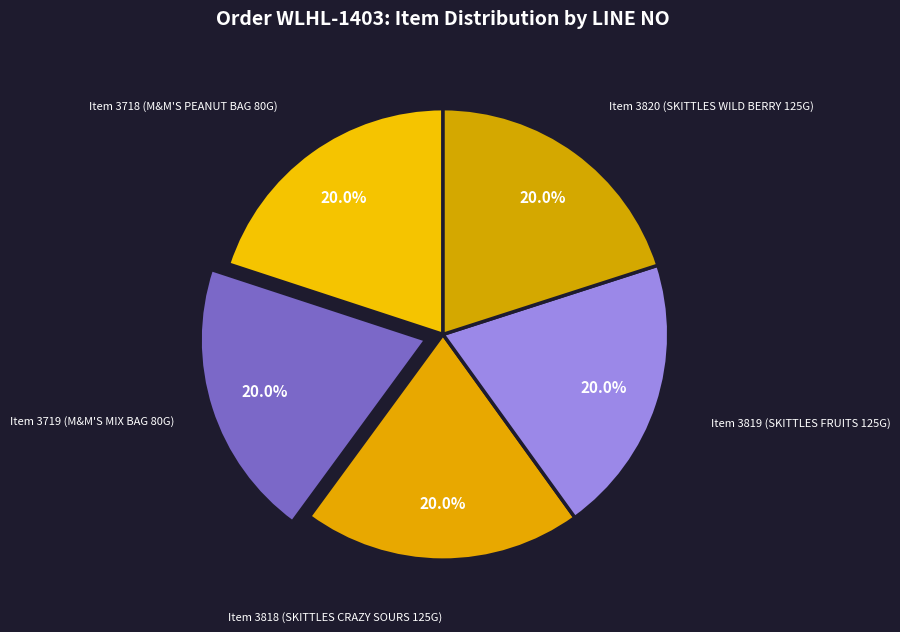

How many slices are in this pie chart?

5